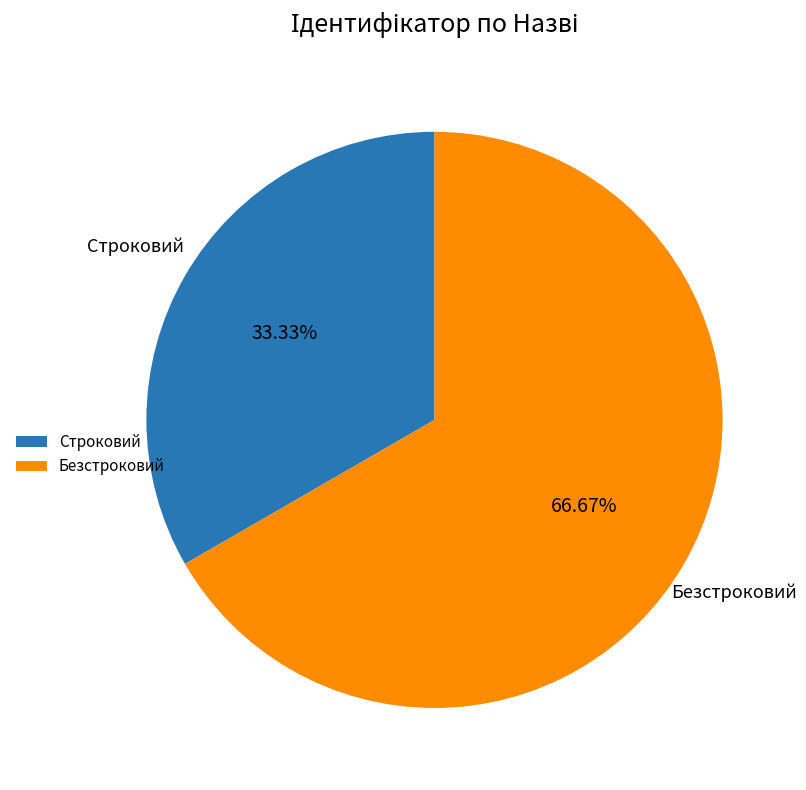

Is Строковий the majority of the pie?

No